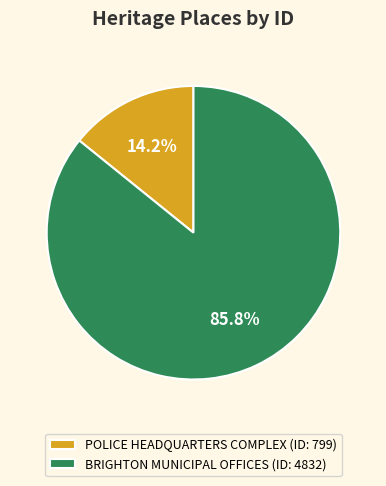

Count the number of slices in the pie.

2